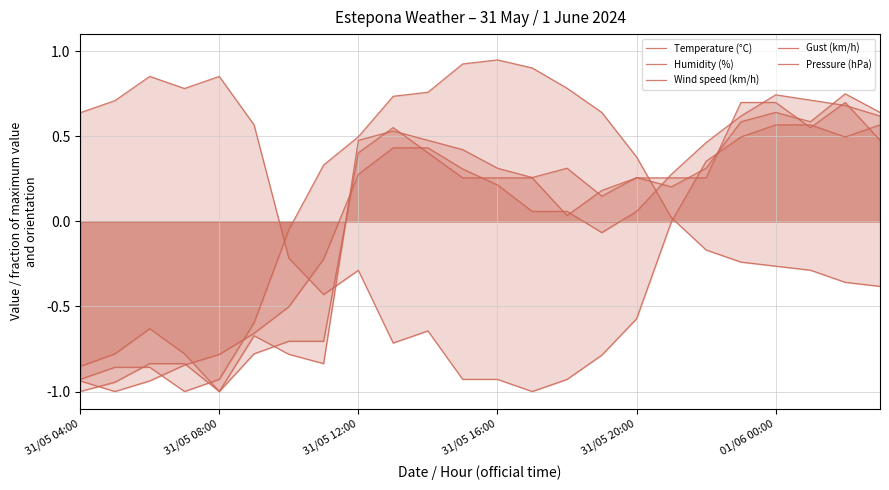

True or false: Gust (km/h) has a value of -0.3 at 01/06 00:00.

False